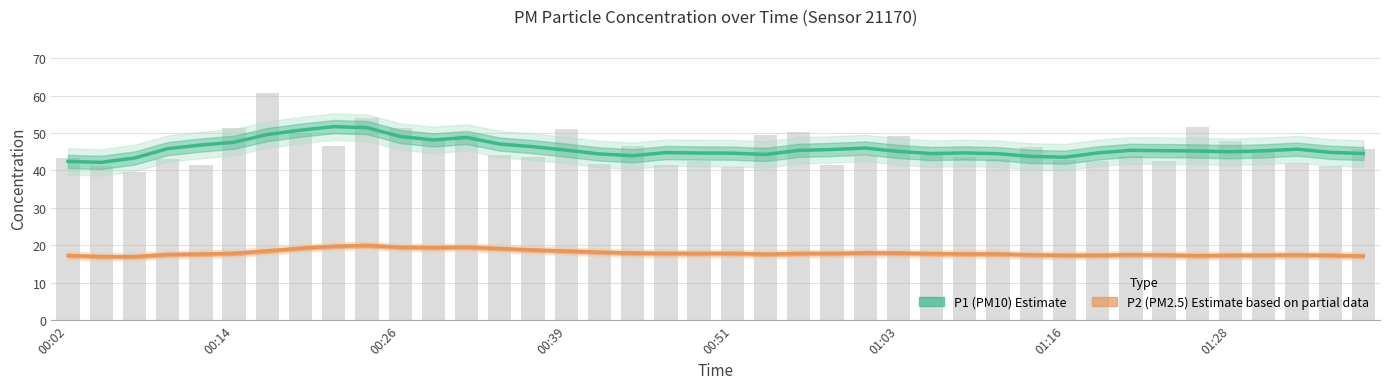

At which category is the sum across all series the highest?

8